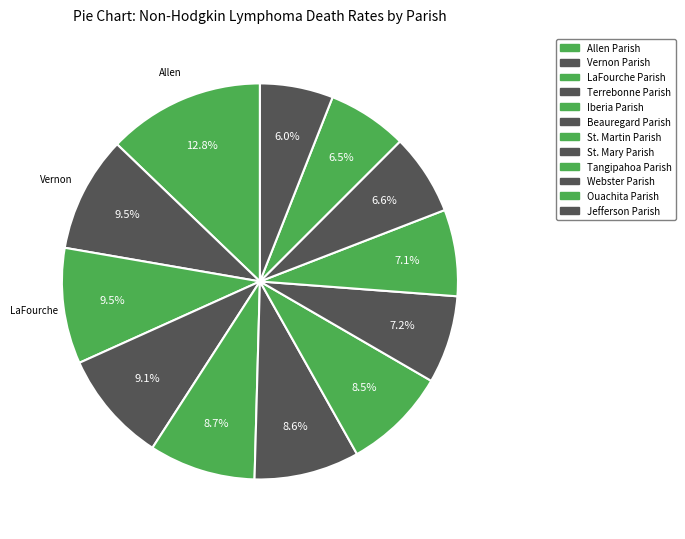

To the nearest percent, what is the combined percentage of Jefferson Parish and Allen Parish?

19%